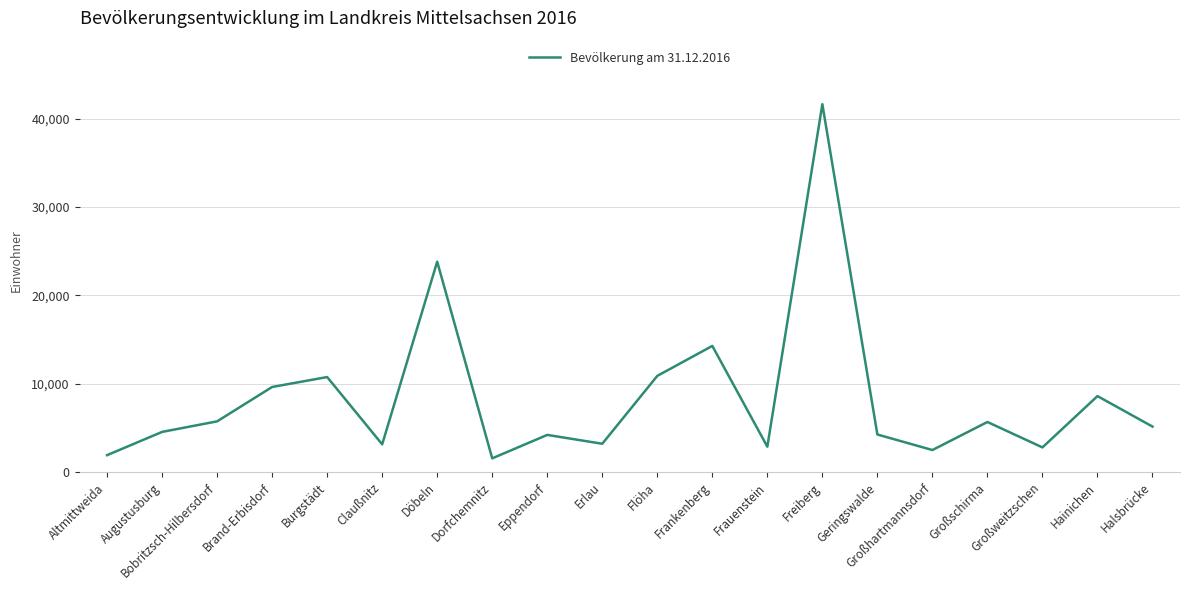

What is the average value?

8366